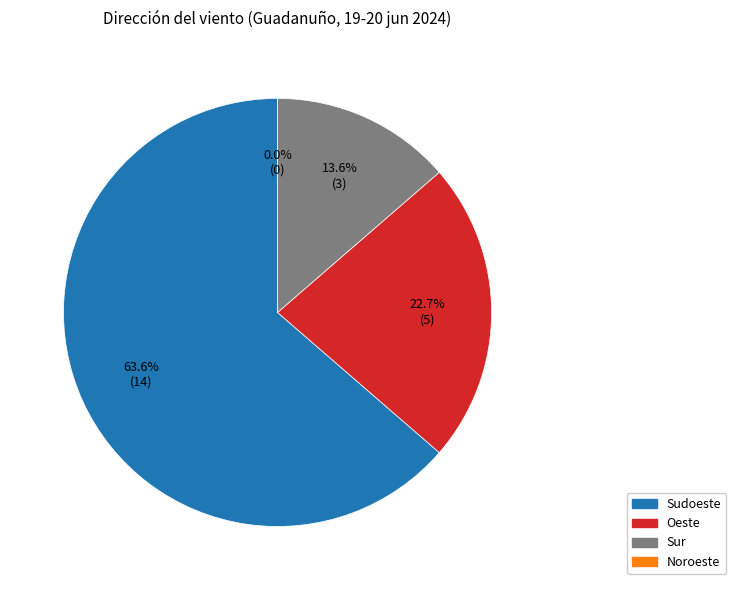

To the nearest percent, what percentage of the pie is Oeste?

23%